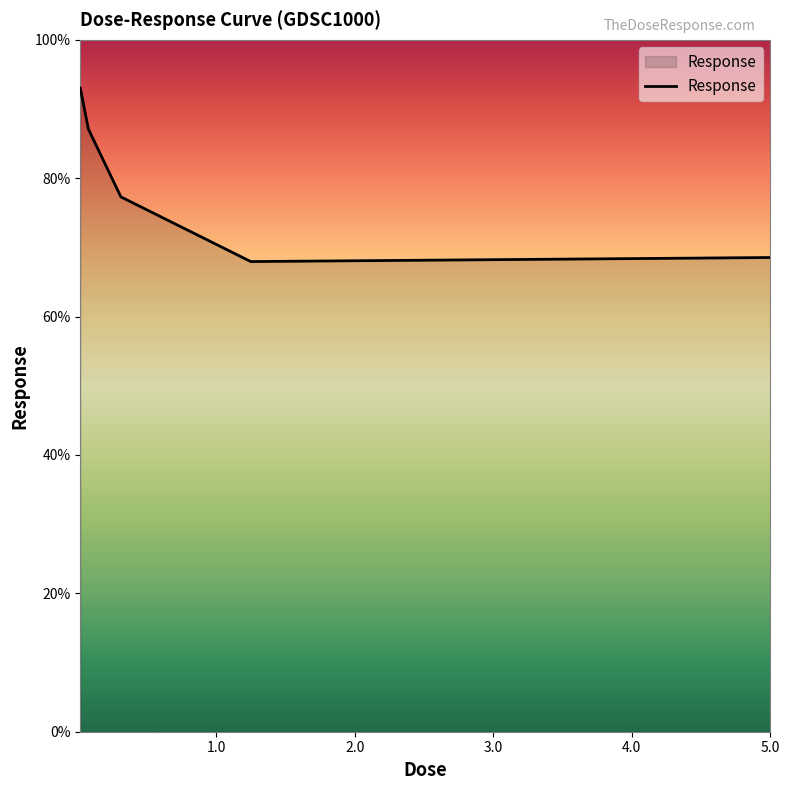

What is the greatest value displayed?

93.0